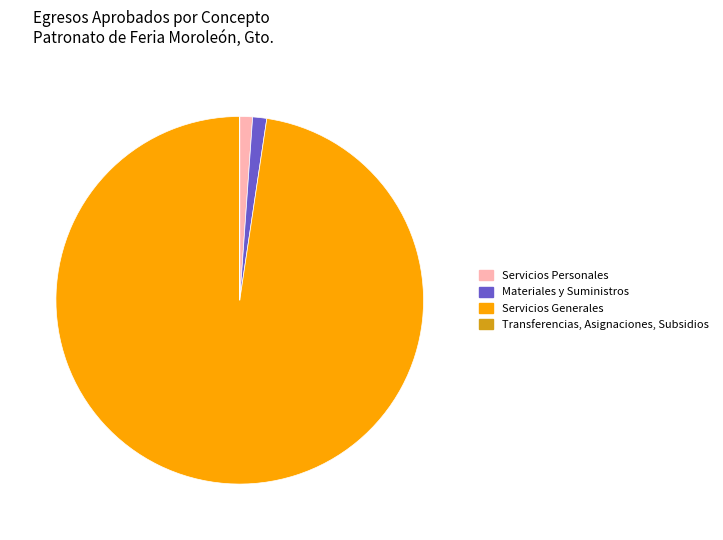

Do Servicios Generales and Servicios Personales together represent more than half of the pie?

Yes